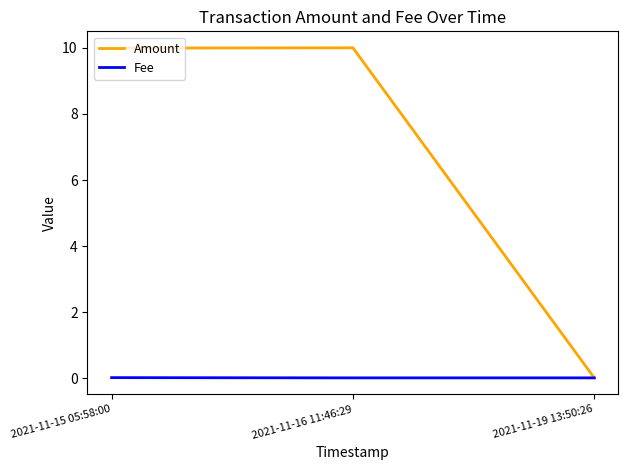

At 2021-11-16 11:46:29, list the series in order from smallest to largest.

Fee, Amount